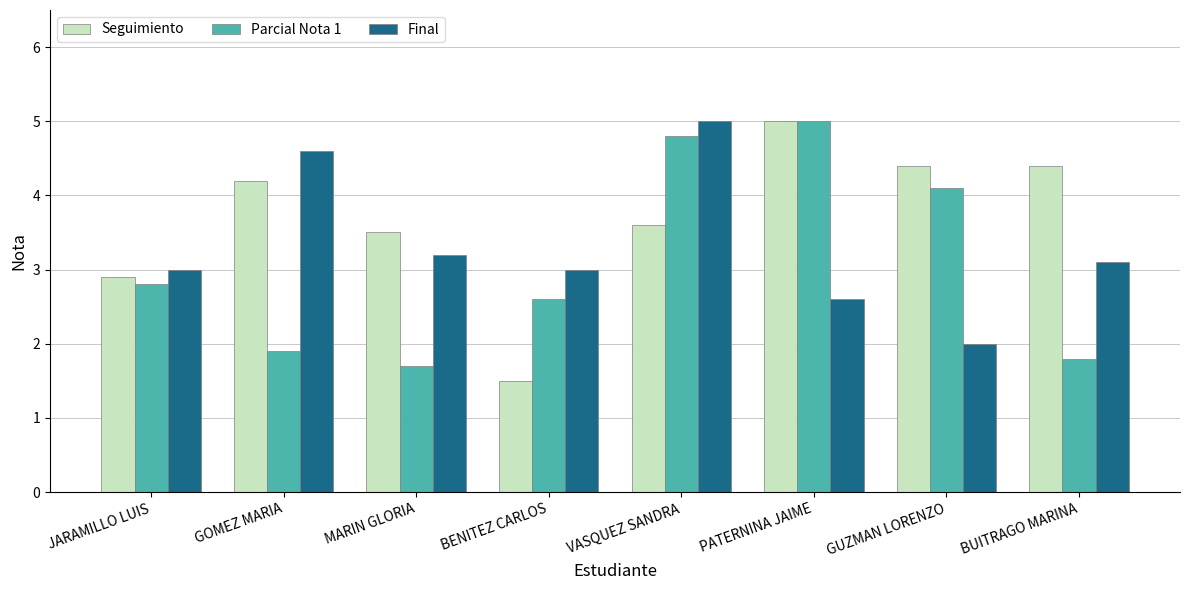

How many groups of bars are there?

8